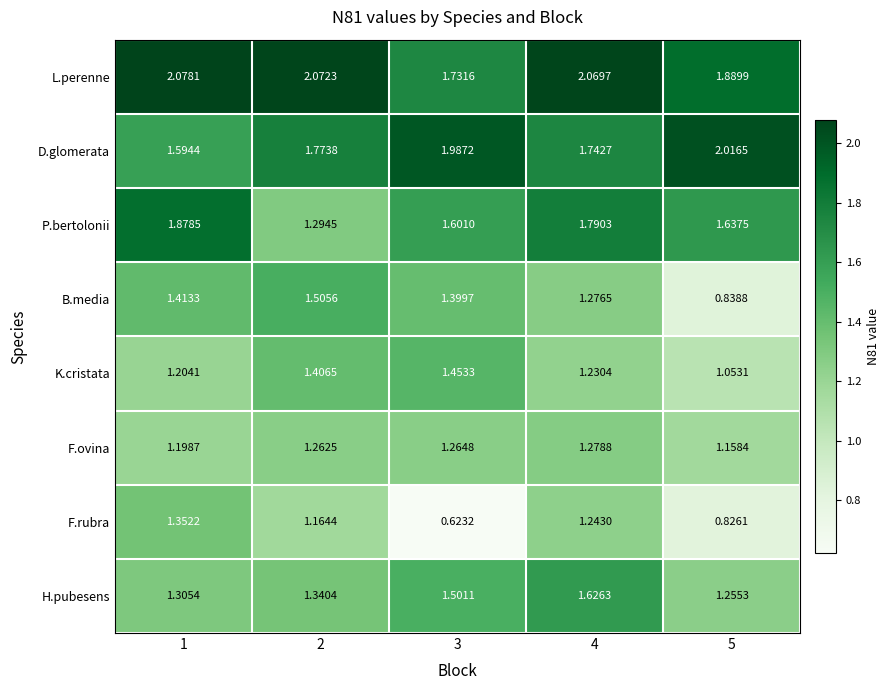

List the series in order of their peak value, lowest first.

F.ovina, F.rubra, K.cristata, B.media, H.pubesens, P.bertolonii, D.glomerata, L.perenne